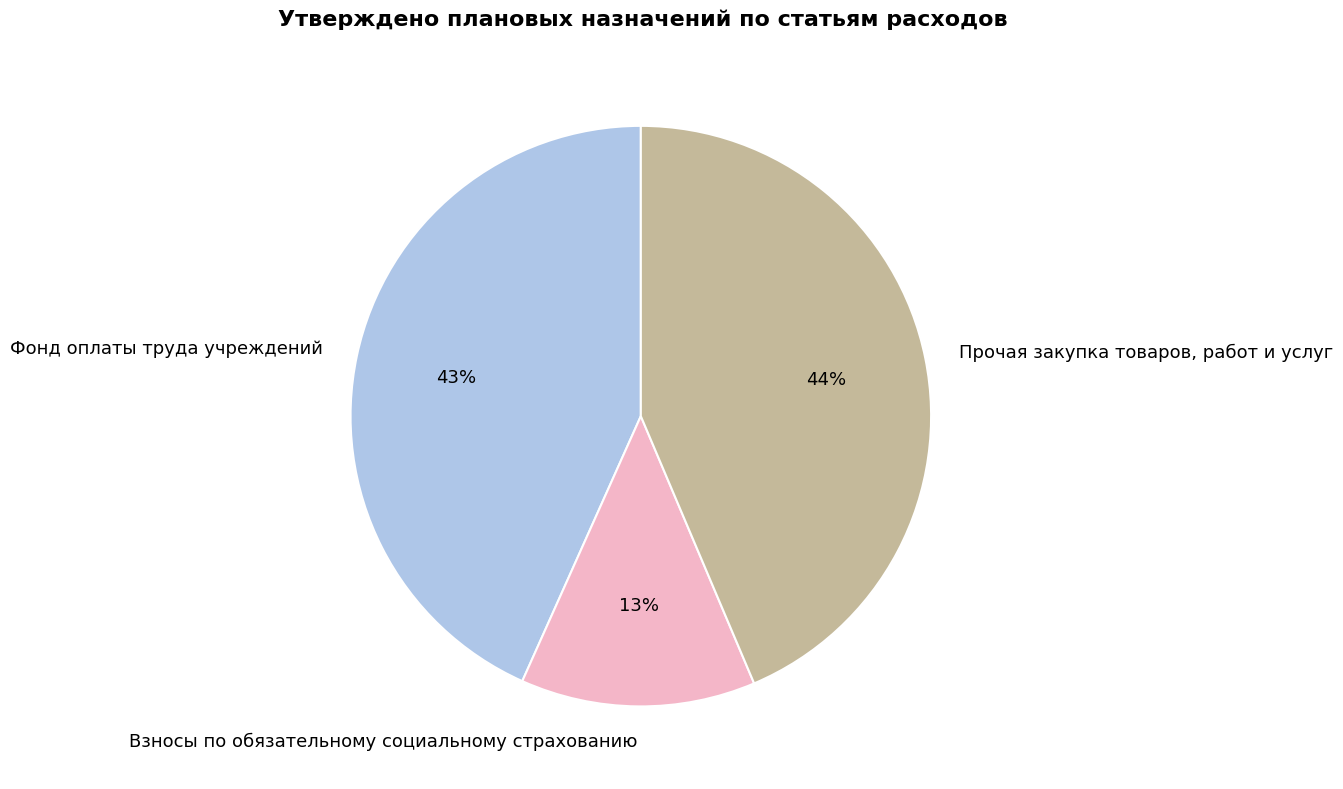

Rank the categories by value from lowest to highest.

Взносы по обязательному социальному страхованию, Фонд оплаты труда учреждений, Прочая закупка товаров, работ и услуг